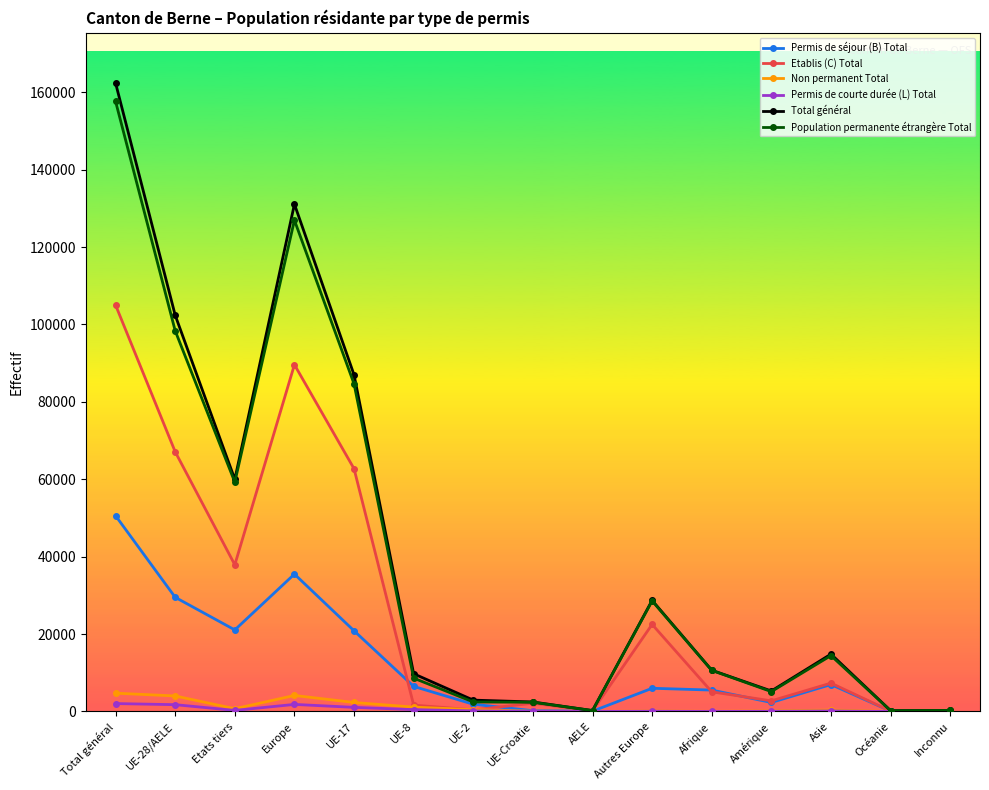

Which label corresponds to the largest value in the chart?

Total général